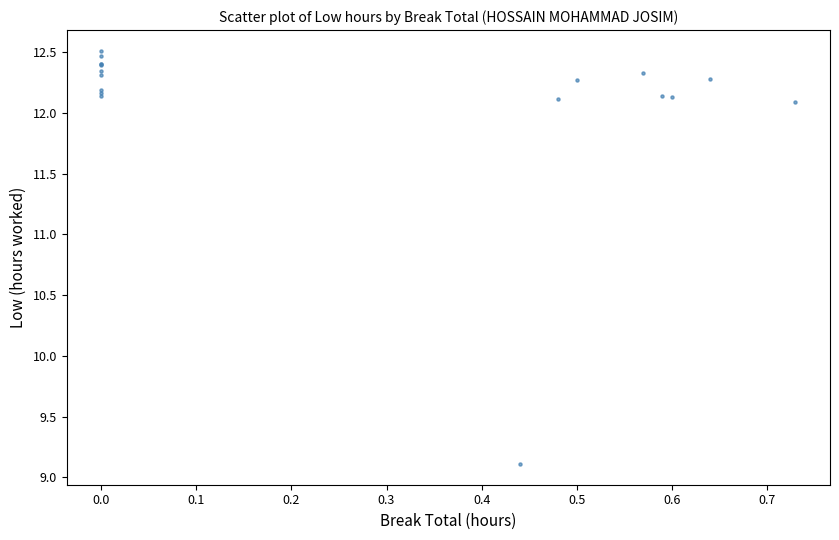

What Y value in the scatter plot is closest to 10?

9.1